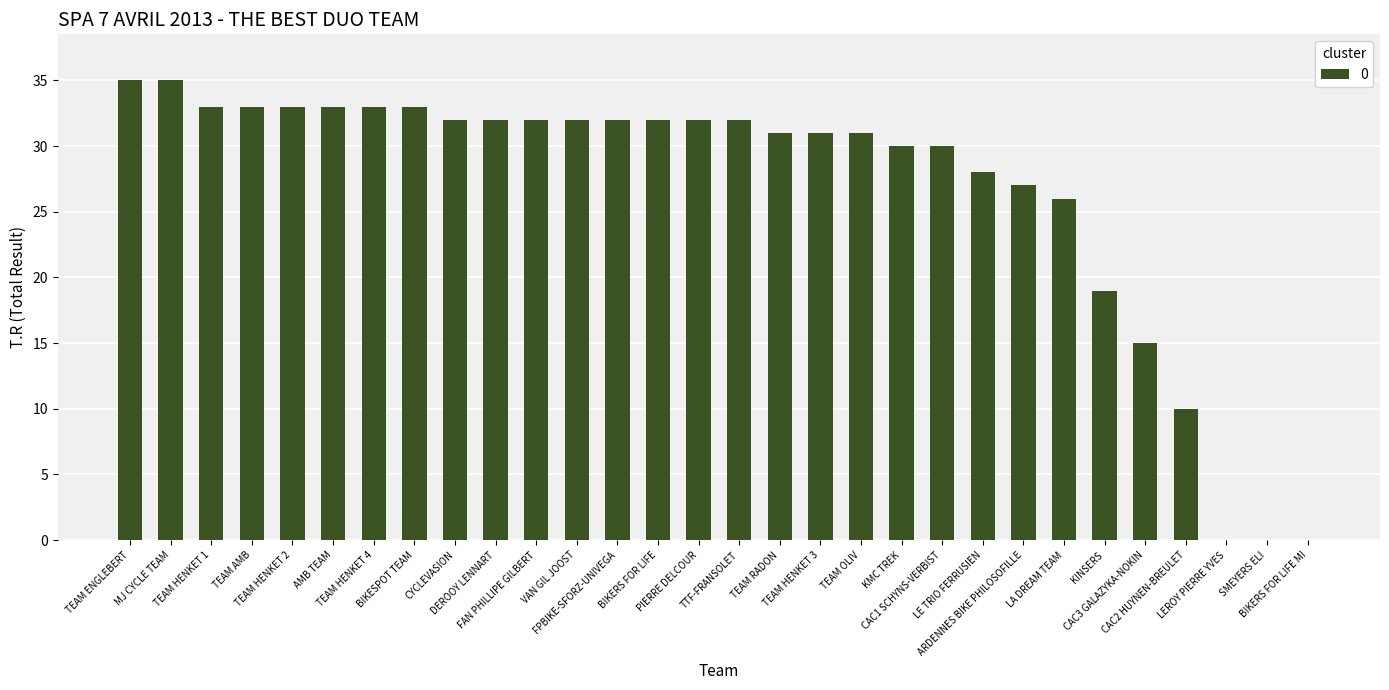

What is the maximum value shown in the chart?

35